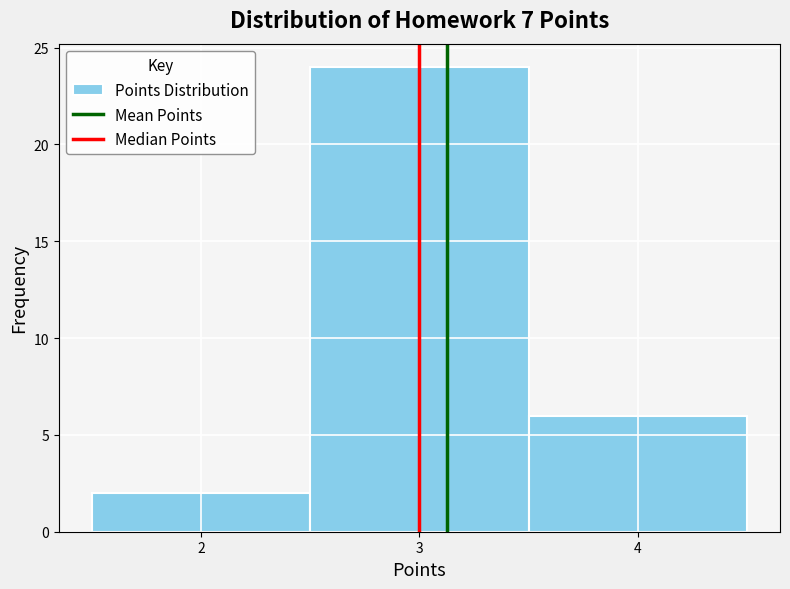

Over which range of the x-axis is the bar tallest?

2.5 to 3.5